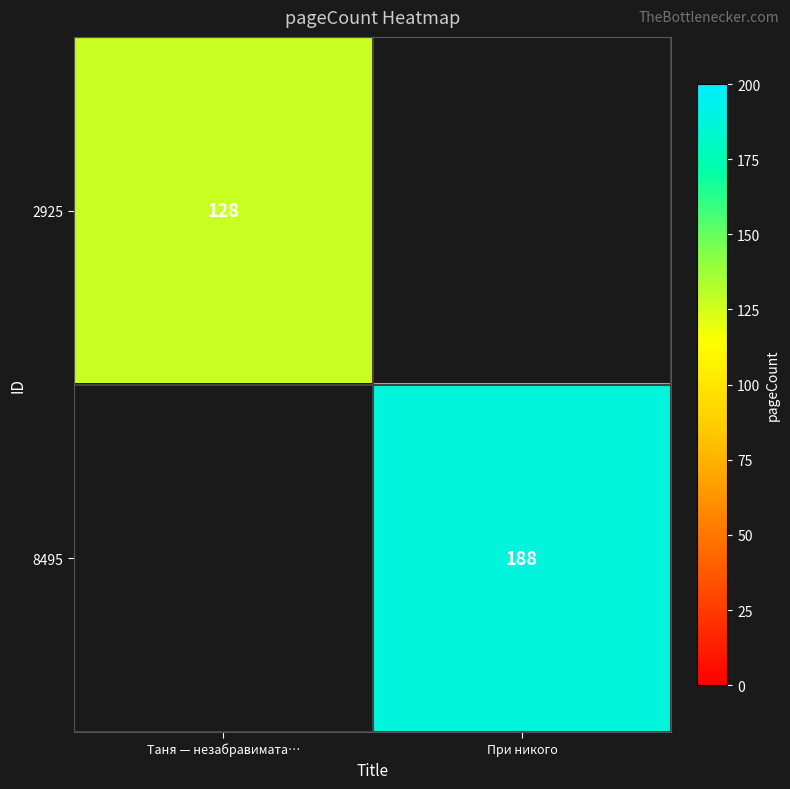

Is it true that 8495 equals 98 at При никого?

False